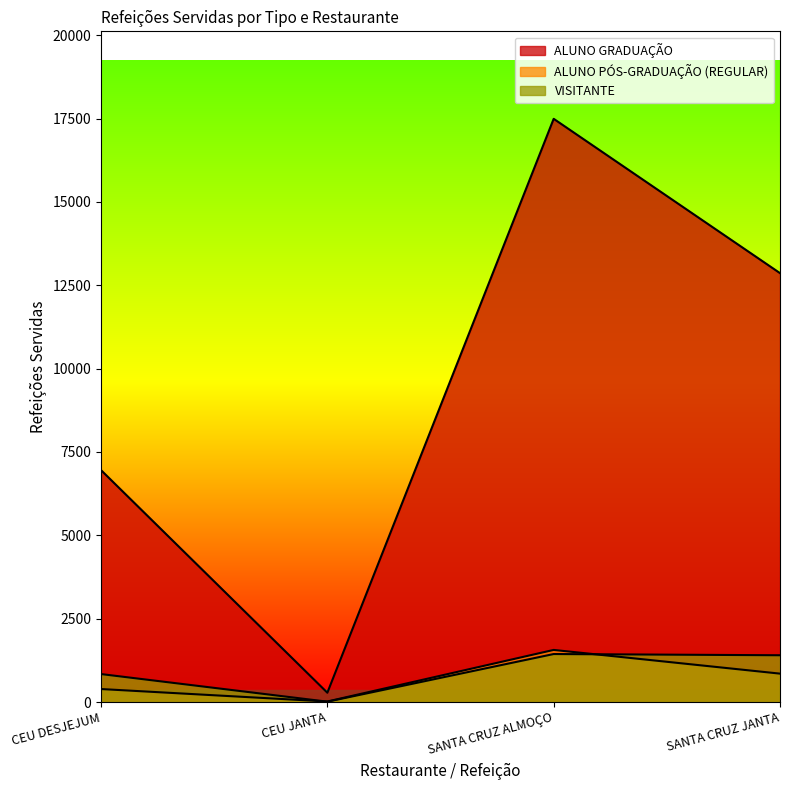

Which series changed the most between SANTA CRUZ ALMOÇO and SANTA CRUZ JANTA?

ALUNO GRADUAÇÃO